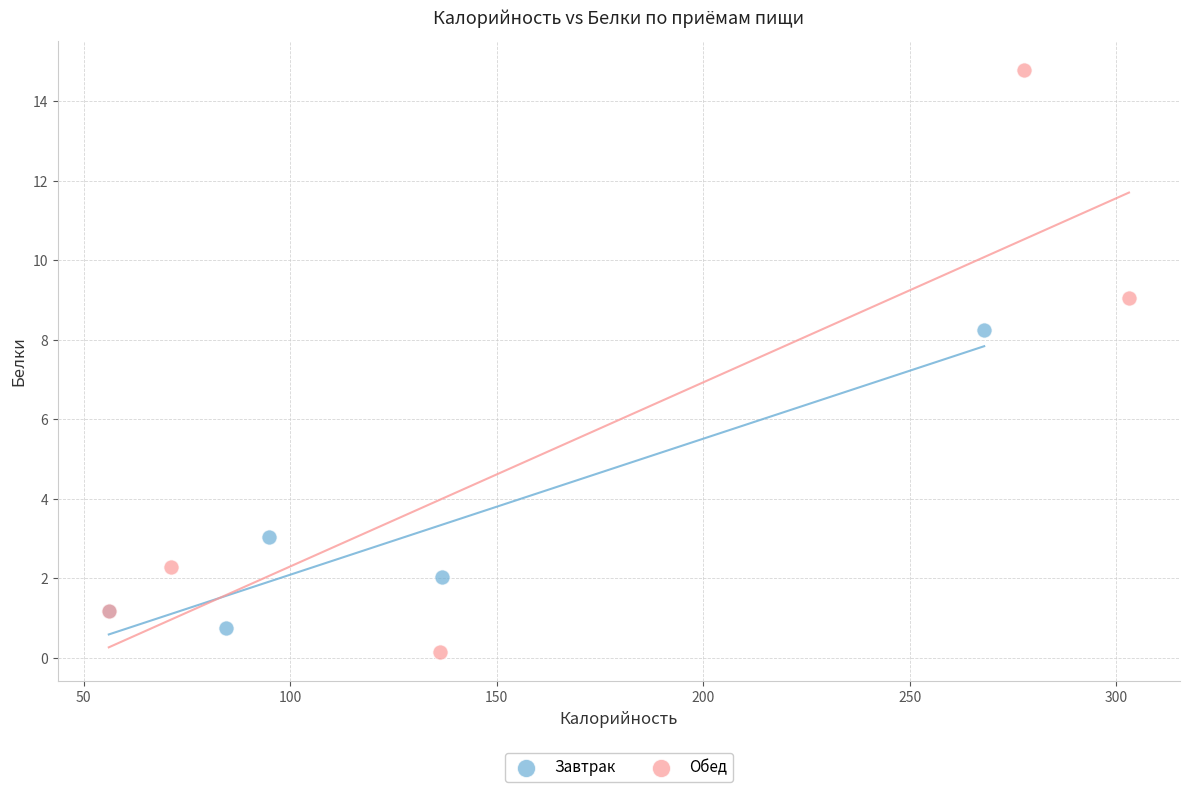

Which series has the widest spread of Y values?

Обед